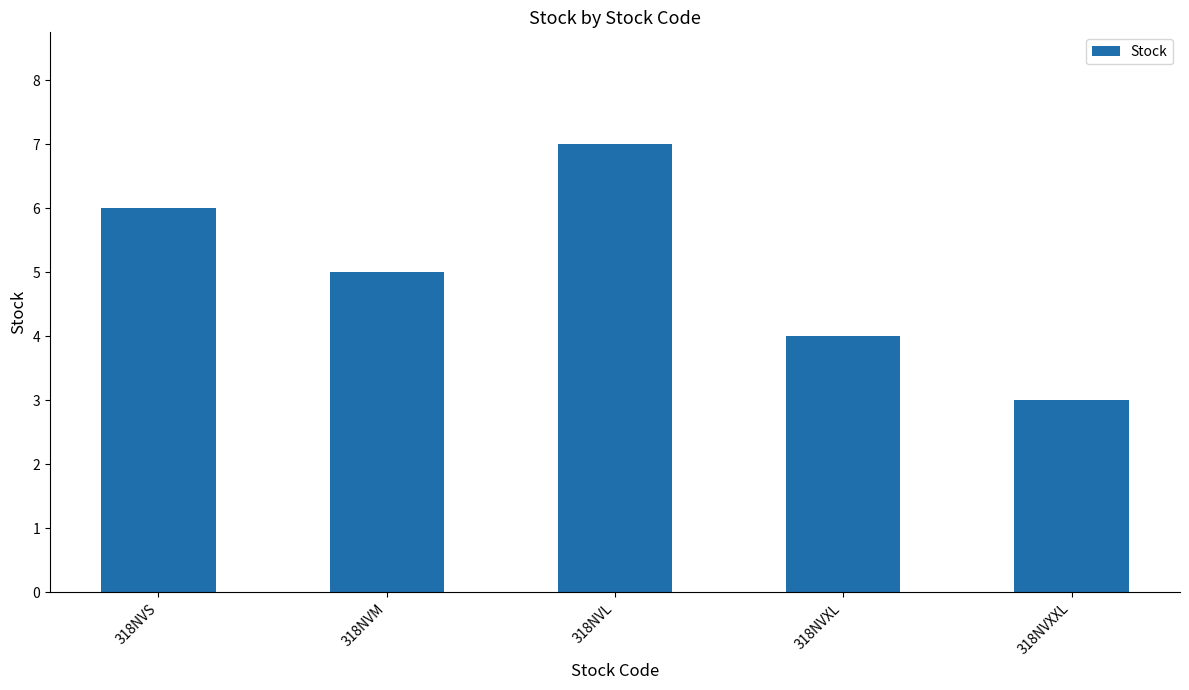

Reading right to left, what are all the values shown in this chart?

318NVXXL=3	318NVXL=4	318NVL=7	318NVM=5	318NVS=6